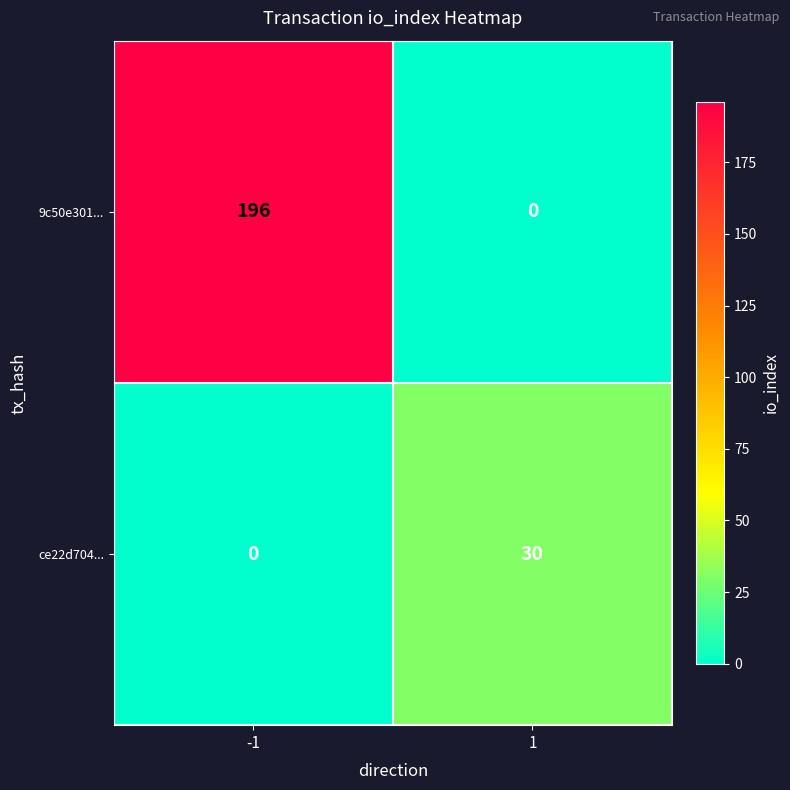

Reading right to left, transcribe all the data shown in this chart.

9c50e301...: 1=0	-1=196
ce22d704...: 1=30	-1=0